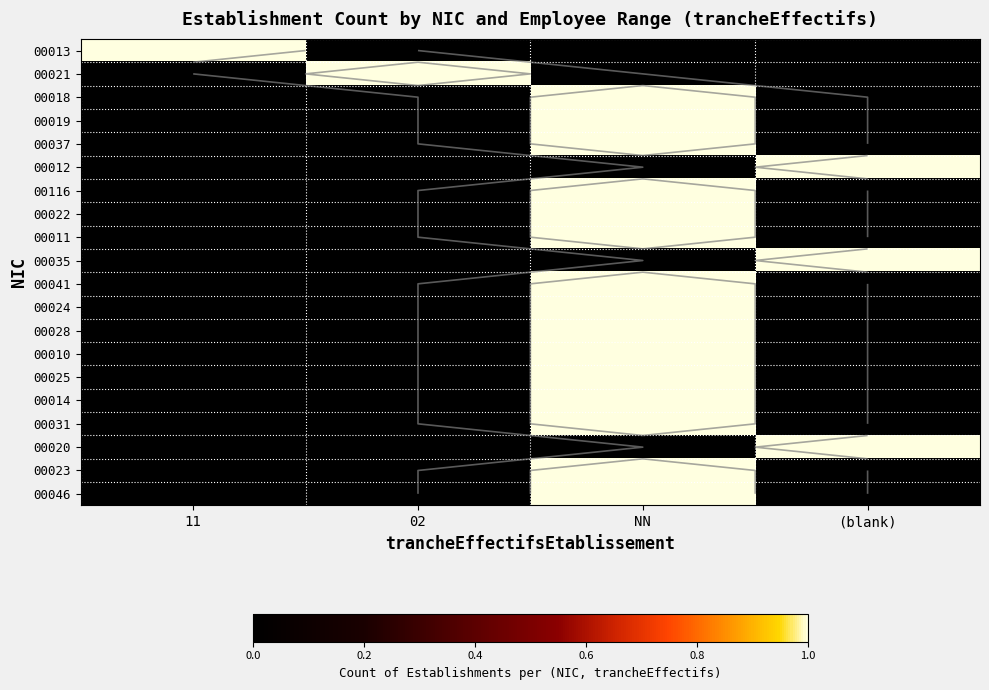

At which label is 00022 closest to 0?

11